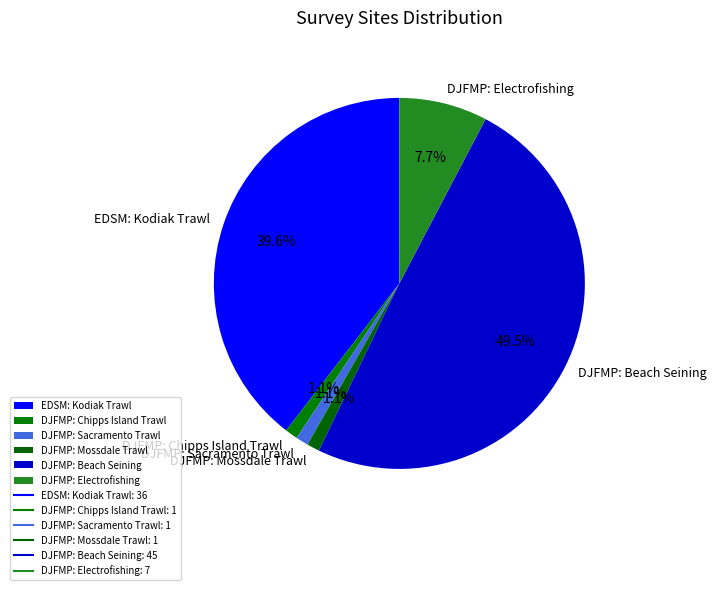

Is the sum of EDSM: Kodiak Trawl and DJFMP: Electrofishing greater than half?

No